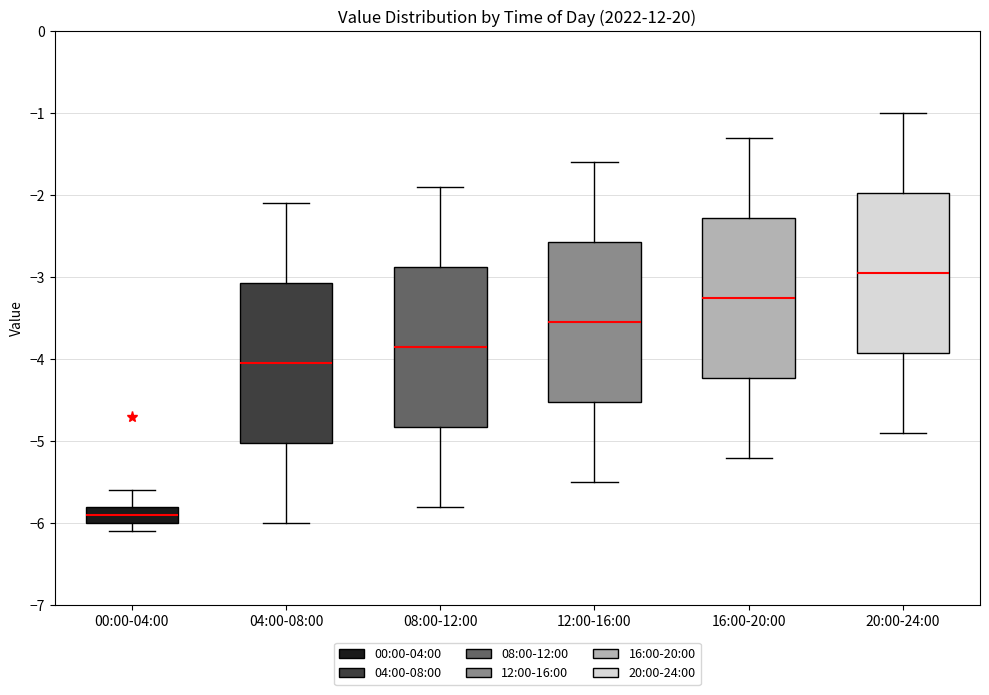

Which box's median line is the lowest?

00:00-04:00